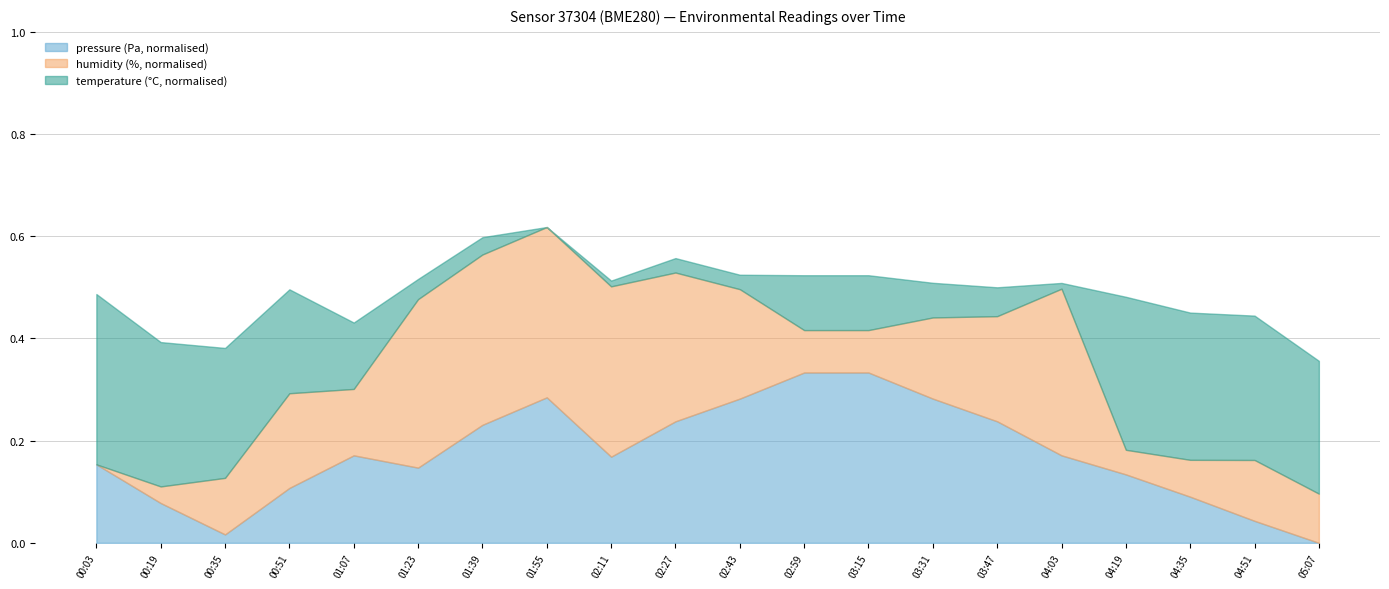

Rank the series by their maximum value, from highest to lowest.

pressure, humidity, temperature